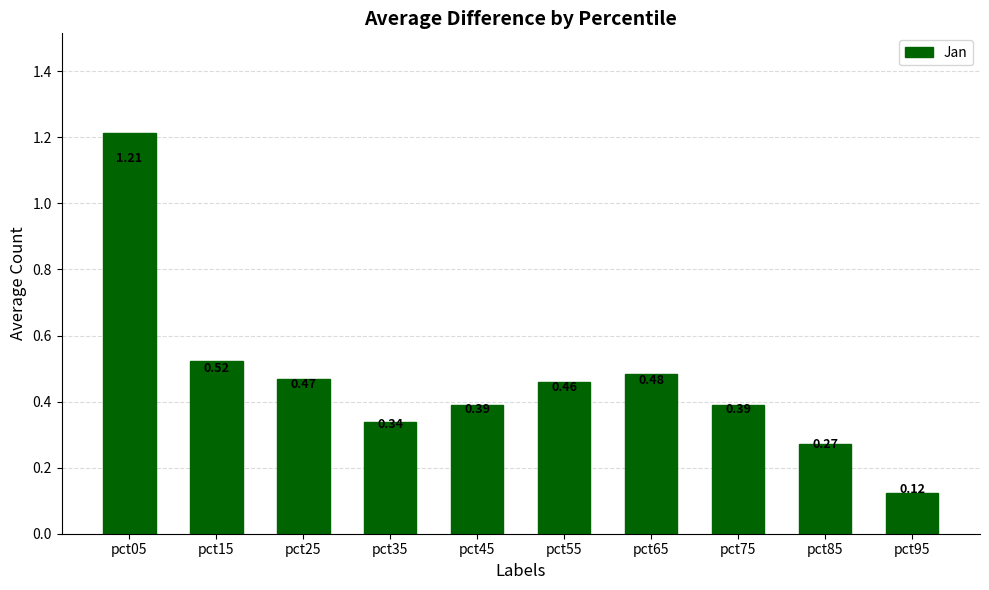

What is the change in value from pct65 to pct95?

-0.4